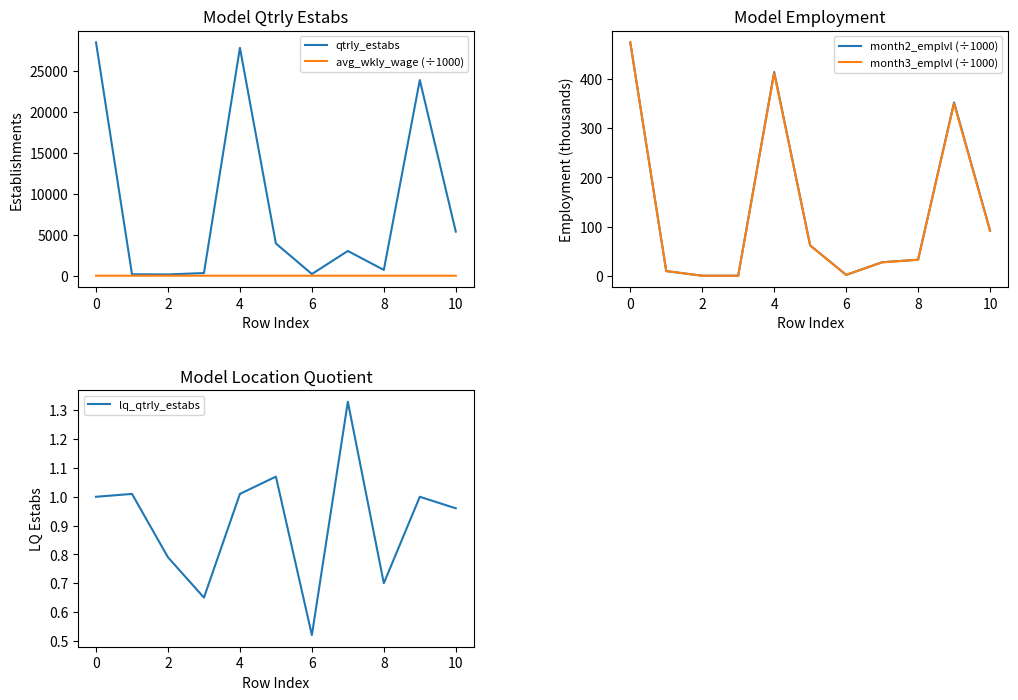

At how many categories does at least one series exceed 5110?

4